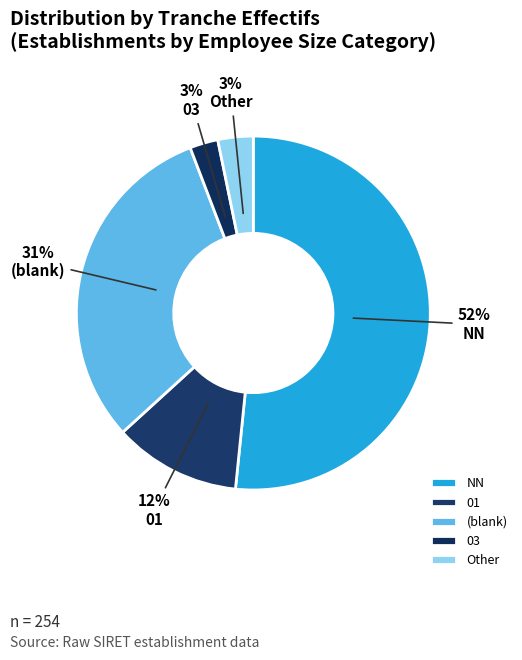

How many segments does this pie chart have?

5